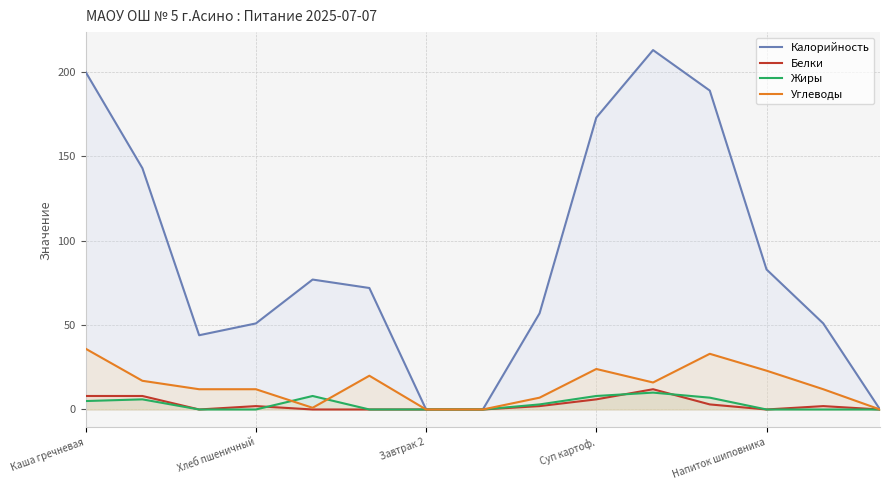

The Углеводы series shows 23 at Напиток шиповника. True or false?

True